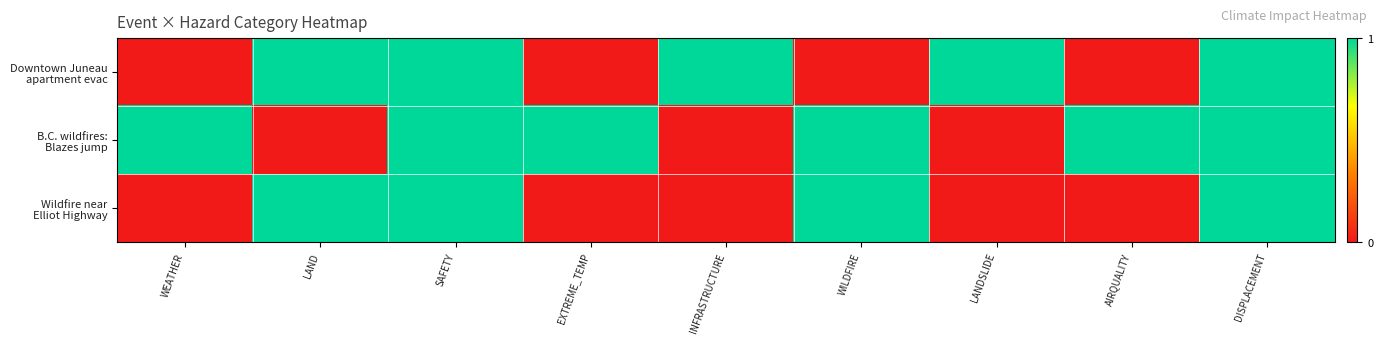

What is the greatest value displayed?

1